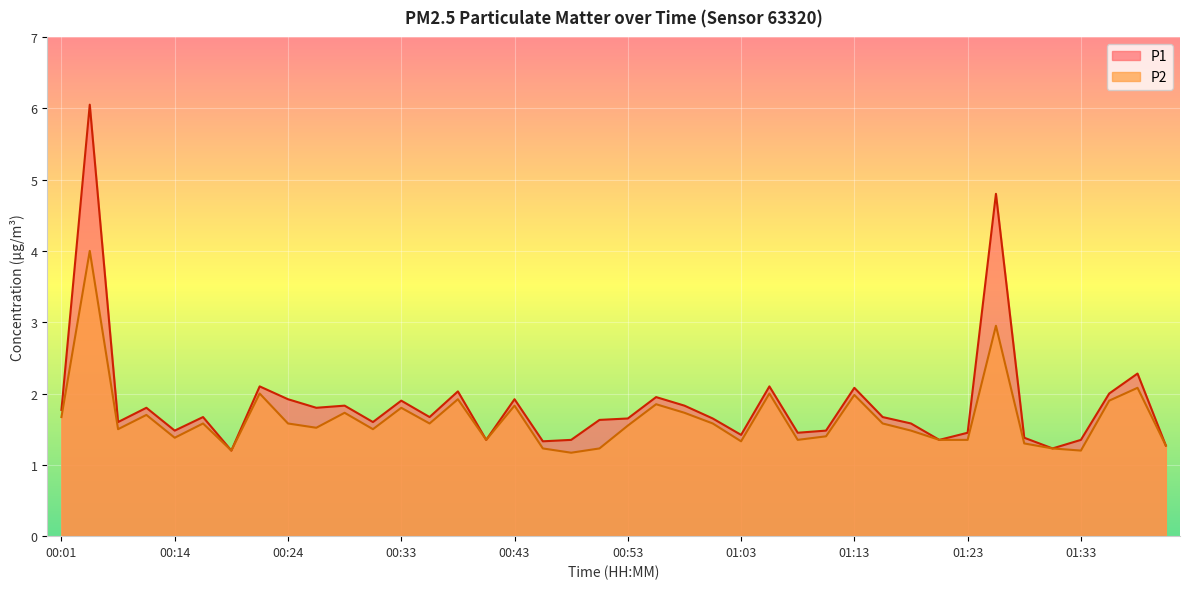

What is the difference between the second highest and minimum values in the P2 series?

1.8